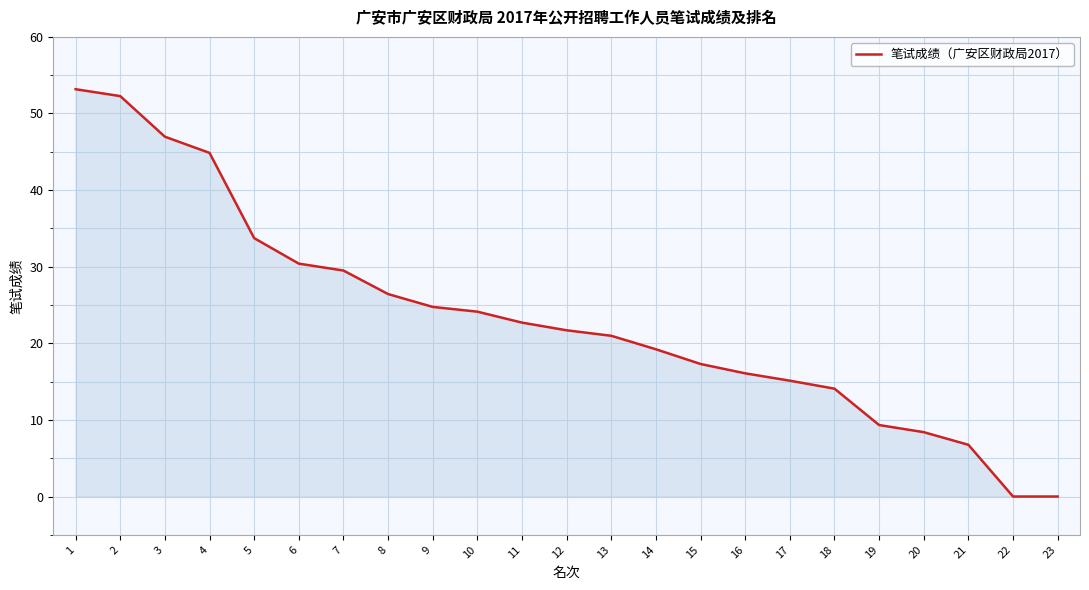

At which label is the value closest to 26?

8